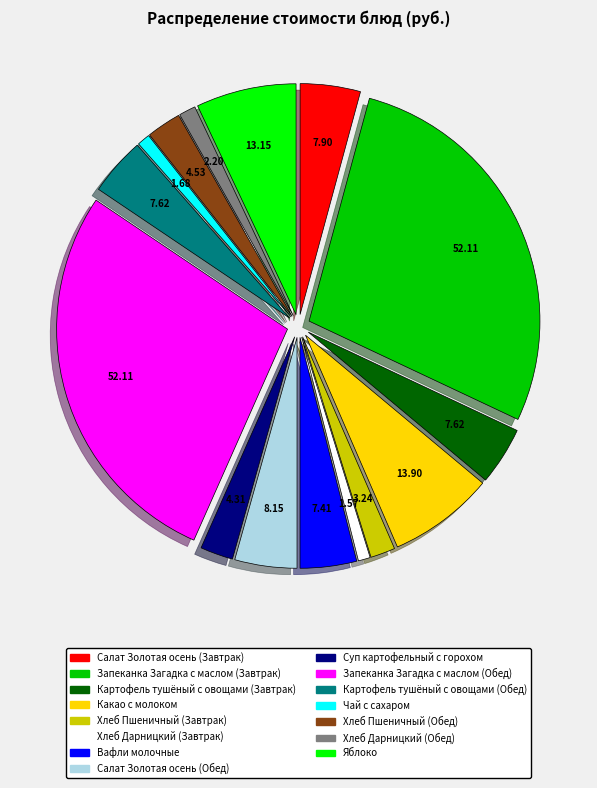

Combined, do Суп картофельный с горохом and Салат Золотая осень (Завтрак) account for over 50%?

No